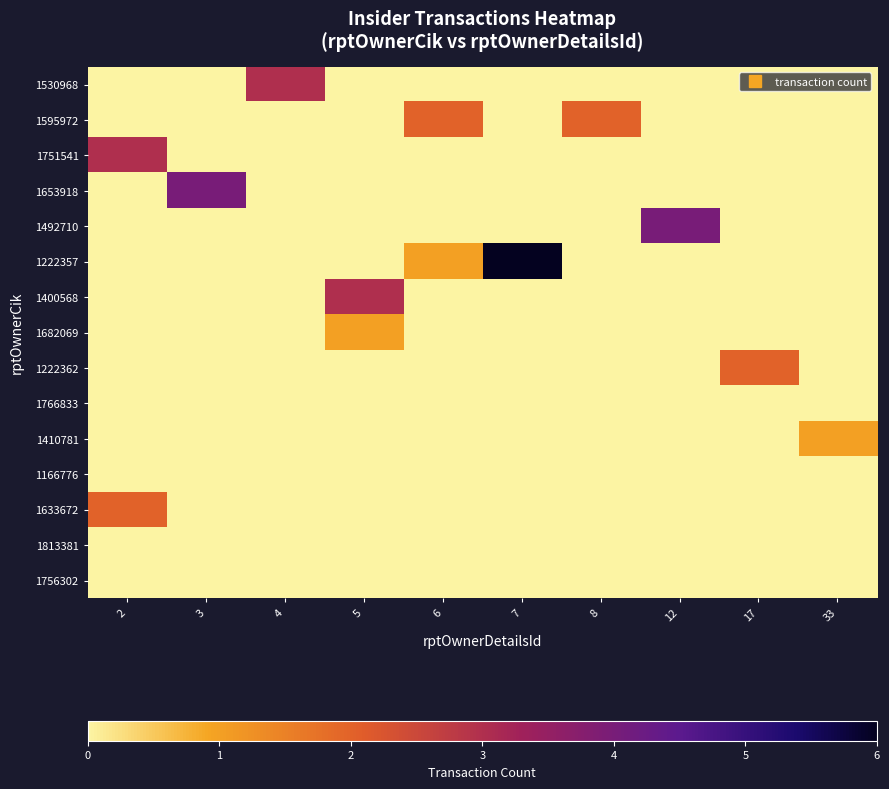

Reading left to right, transcribe all the data shown in this chart.

1530968: 2=0	3=0	4=3	5=0	6=0	7=0	8=0	12=0	17=0	33=0
1595972: 2=0	3=0	4=0	5=0	6=2	7=0	8=2	12=0	17=0	33=0
1751541: 2=3	3=0	4=0	5=0	6=0	7=0	8=0	12=0	17=0	33=0
1653918: 2=0	3=4	4=0	5=0	6=0	7=0	8=0	12=0	17=0	33=0
1492710: 2=0	3=0	4=0	5=0	6=0	7=0	8=0	12=4	17=0	33=0
1222357: 2=0	3=0	4=0	5=0	6=1	7=6	8=0	12=0	17=0	33=0
1400568: 2=0	3=0	4=0	5=3	6=0	7=0	8=0	12=0	17=0	33=0
1682069: 2=0	3=0	4=0	5=1	6=0	7=0	8=0	12=0	17=0	33=0
1222362: 2=0	3=0	4=0	5=0	6=0	7=0	8=0	12=0	17=2	33=0
1766833: 2=0	3=0	4=0	5=0	6=0	7=0	8=0	12=0	17=0	33=0
1410781: 2=0	3=0	4=0	5=0	6=0	7=0	8=0	12=0	17=0	33=1
1166776: 2=0	3=0	4=0	5=0	6=0	7=0	8=0	12=0	17=0	33=0
1633672: 2=2	3=0	4=0	5=0	6=0	7=0	8=0	12=0	17=0	33=0
1813381: 2=0	3=0	4=0	5=0	6=0	7=0	8=0	12=0	17=0	33=0
1756302: 2=0	3=0	4=0	5=0	6=0	7=0	8=0	12=0	17=0	33=0